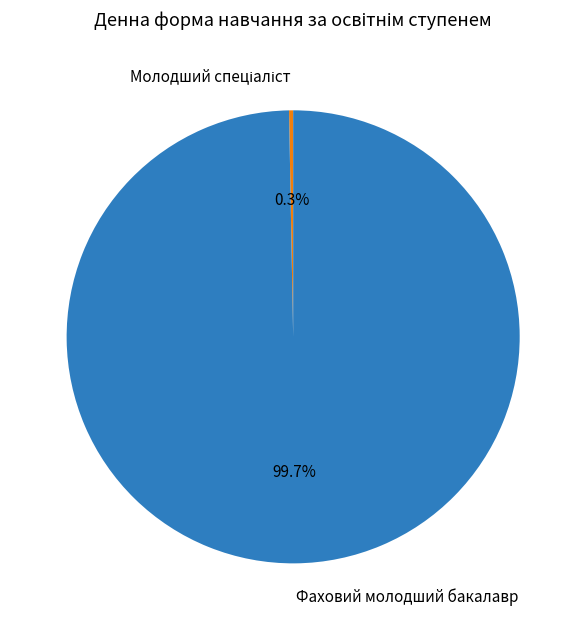

What percentage is NOT represented by Фаховий молодший бакалавр?

0.3%